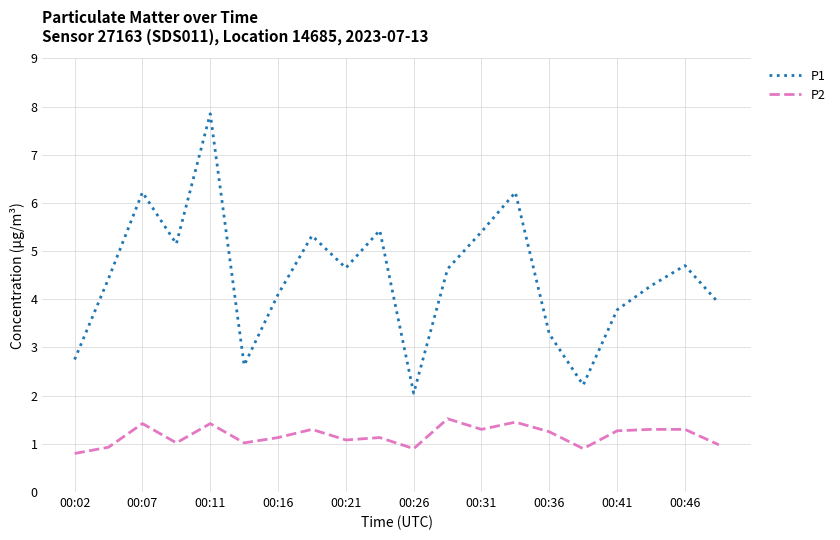

True or false: P1 and P2 intersect in this chart.

False